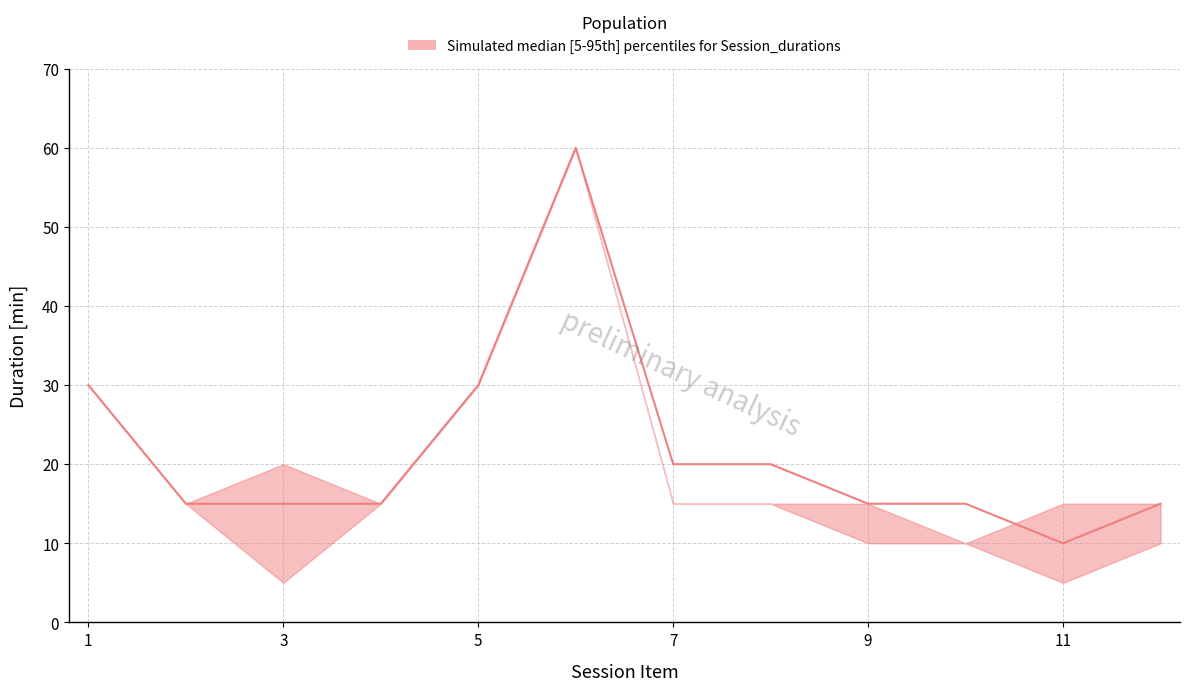

Is it true that upper equals 31 at CEOS vision?

False